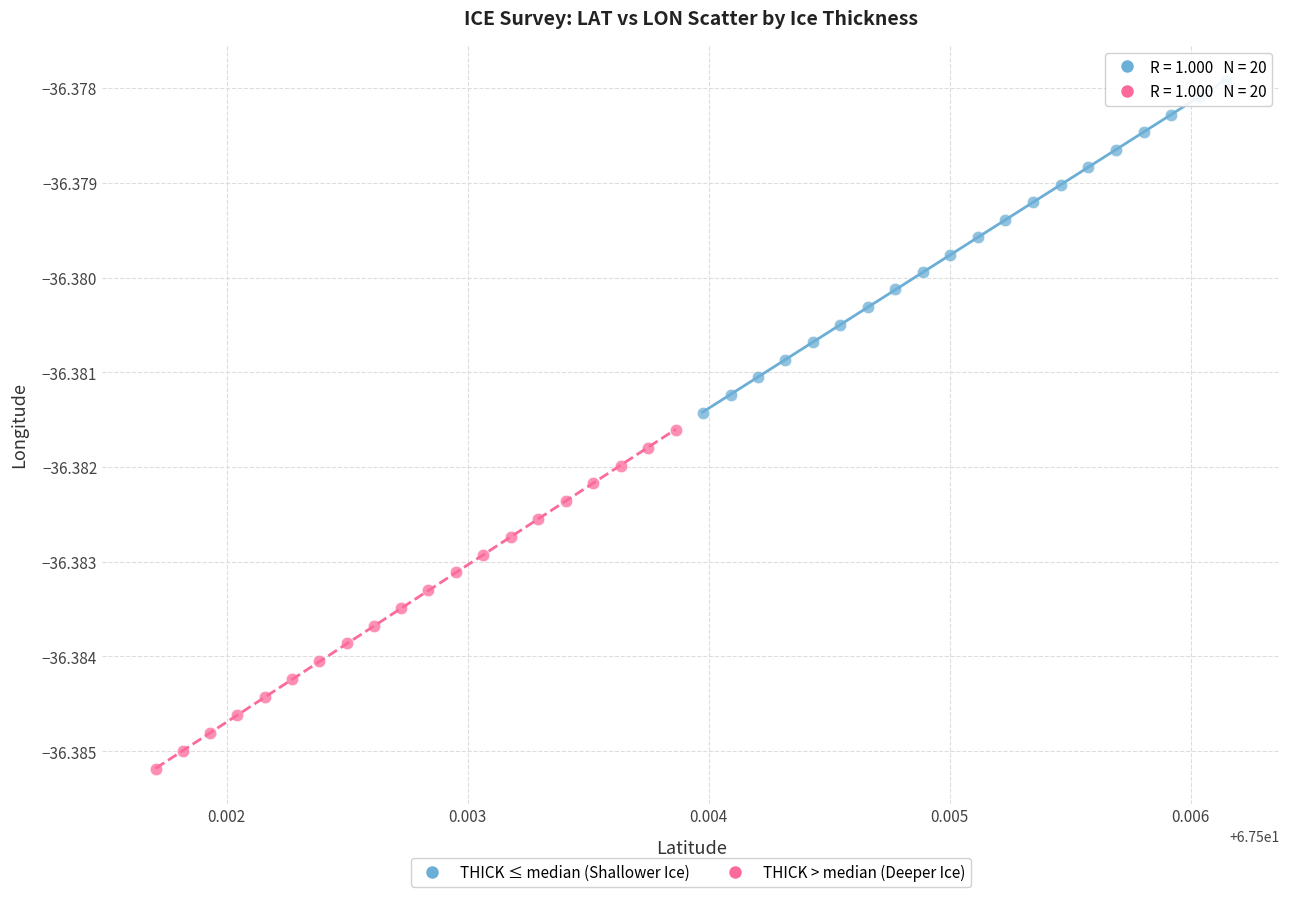

Which series reaches the maximum Y coordinate?

THICK ≤ median (Shallower Ice)